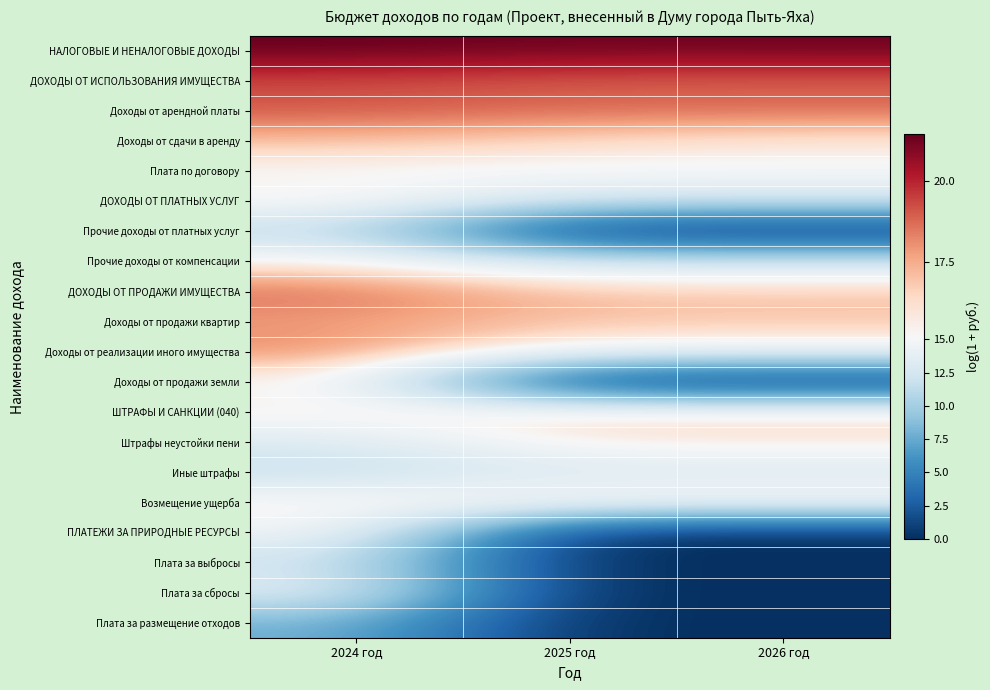

Reading left to right, what are all the values shown in this chart?

НАЛОГОВЫЕ И НЕНАЛОГОВЫЕ ДОХОДЫ: 2024 год=21.4	2025 год=21.3	2026 год=21.3
ДОХОДЫ ОТ ИСПОЛЬЗОВАНИЯ ИМУЩЕСТВА: 2024 год=19.3	2025 год=18.9	2026 год=18.9
Доходы от арендной платы: 2024 год=19.1	2025 год=18.8	2026 год=18.8
Доходы от сдачи в аренду: 2024 год=17.1	2025 год=16.4	2026 год=16.0
Плата по договору: 2024 год=15.0	2025 год=15.0	2026 год=15.0
ДОХОДЫ ОТ ПЛАТНЫХ УСЛУГ: 2024 год=15.7	2025 год=12.6	2026 год=12.6
Прочие доходы от платных услуг: 2024 год=11.3	2025 год=0.0	2026 год=0.0
Прочие доходы от компенсации: 2024 год=15.7	2025 год=12.6	2026 год=12.6
ДОХОДЫ ОТ ПРОДАЖИ ИМУЩЕСТВА: 2024 год=18.8	2025 год=17.1	2026 год=17.1
Доходы от продажи квартир: 2024 год=17.7	2025 год=17.0	2026 год=16.9
Доходы от реализации иного имущества: 2024 год=18.3	2025 год=14.9	2026 год=14.9
Доходы от продажи земли: 2024 год=15.4	2025 год=0.0	2026 год=0.0
ШТРАФЫ И САНКЦИИ (040): 2024 год=15.8	2025 год=16.5	2026 год=16.5
Штрафы неустойки пени: 2024 год=13.0	2025 год=15.9	2026 год=15.9
Иные штрафы: 2024 год=11.8	2025 год=12.8	2026 год=12.8
Возмещение ущерба: 2024 год=15.7	2025 год=15.7	2026 год=15.7
ПЛАТЕЖИ ЗА ПРИРОДНЫЕ РЕСУРСЫ: 2024 год=14.9	2025 год=0.0	2026 год=0.0
Плата за выбросы: 2024 год=12.1	2025 год=0.0	2026 год=0.0
Плата за сбросы: 2024 год=13.7	2025 год=0.0	2026 год=0.0
Плата за размещение отходов: 2024 год=8.0	2025 год=0.0	2026 год=0.0